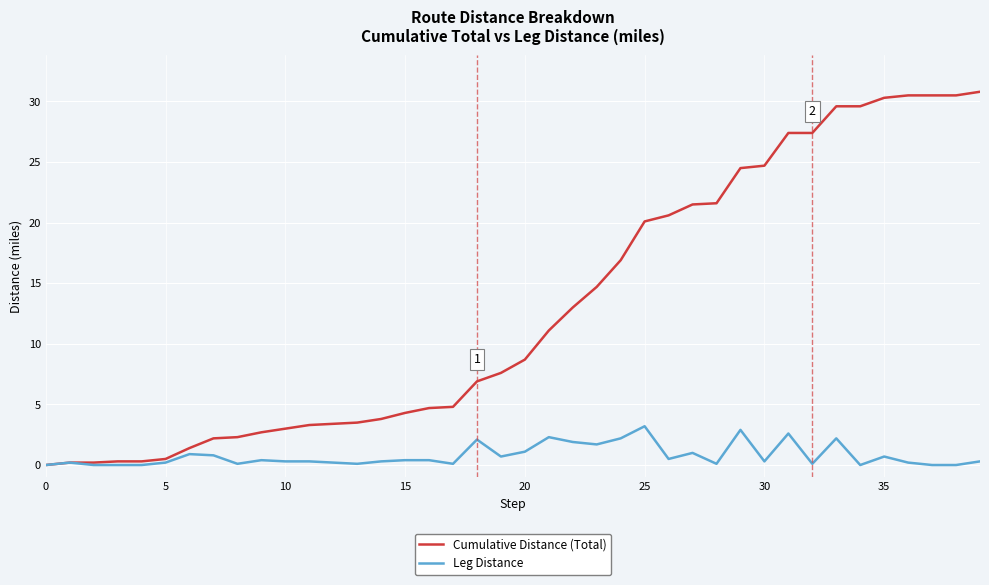

Rank the series by their average value, from highest to lowest.

Cumulative Distance (Total), Leg Distance